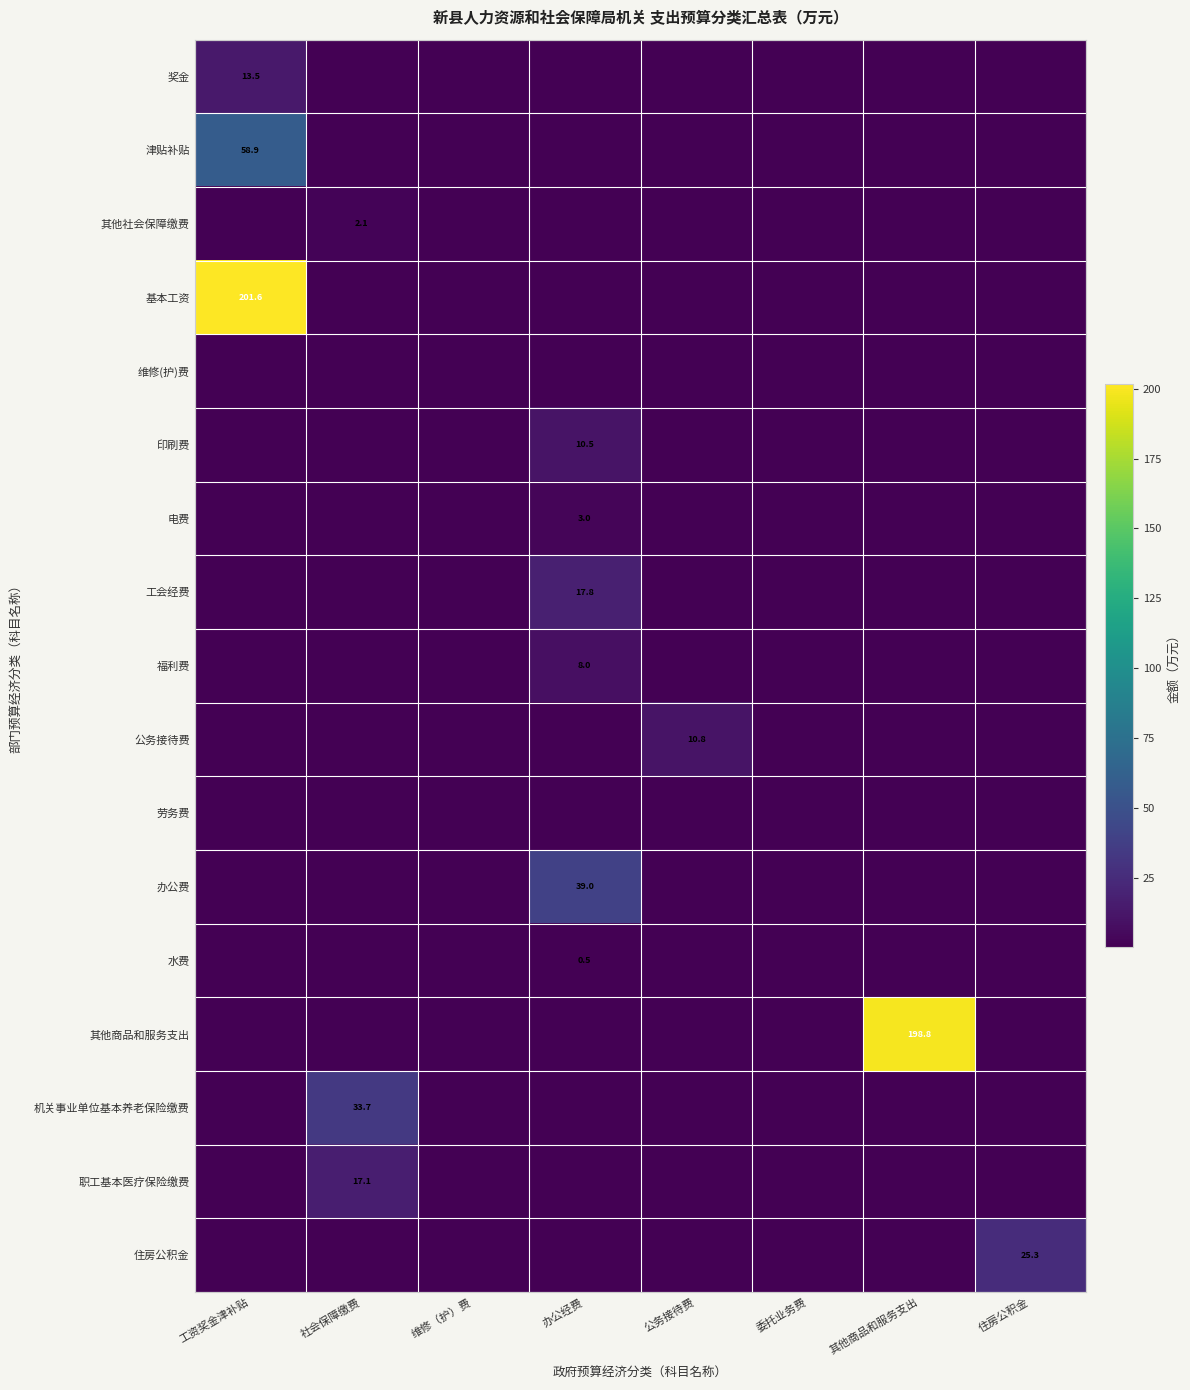

True or false: 职工基本医疗保险缴费 has a value of 30.2 at 社会保障缴费.

False